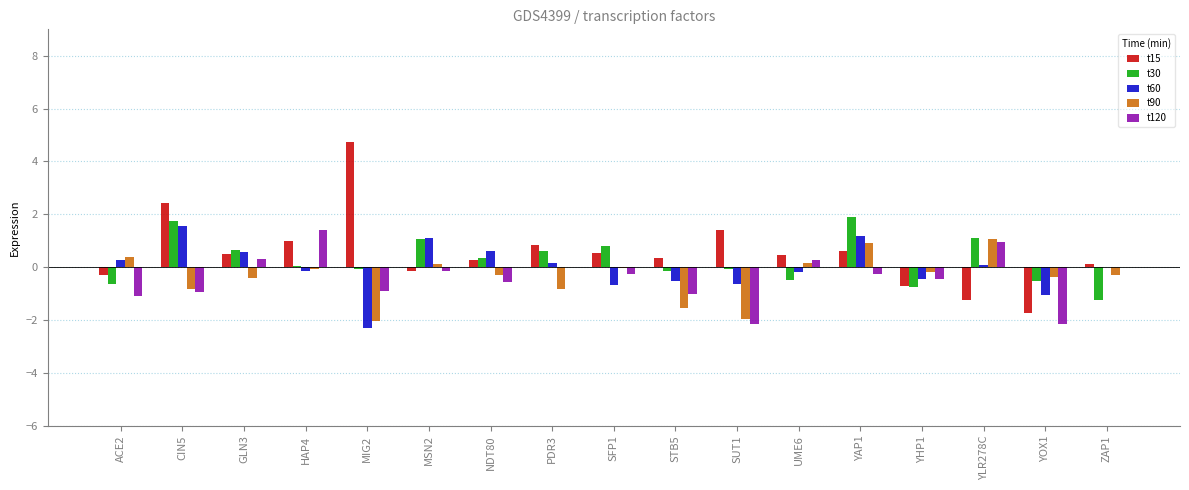

What is the maximum value shown in the chart?

4.7